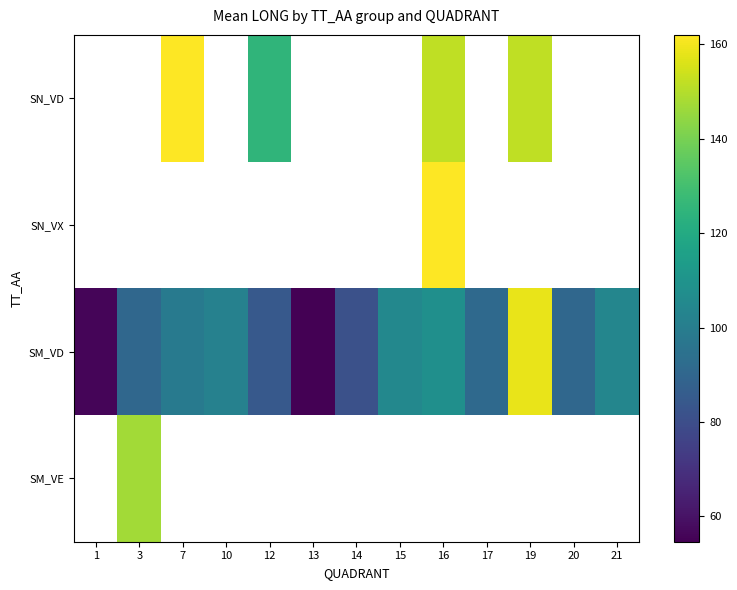

Which has a higher value, 3 or 7?

7